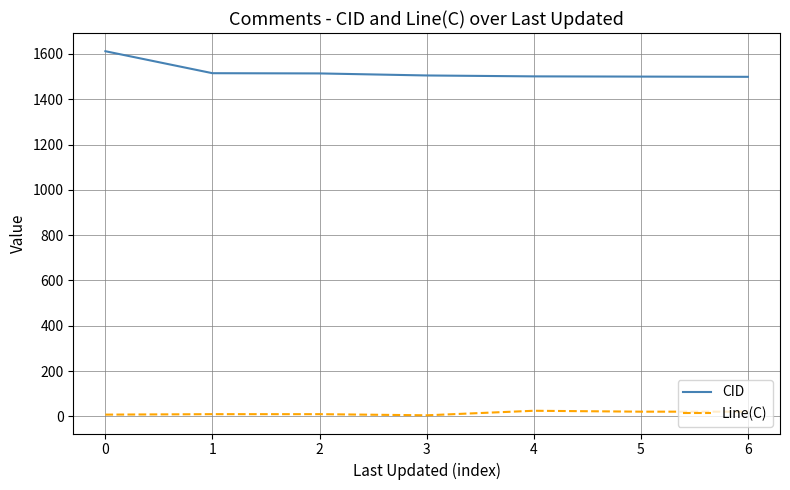

Which series has the widest spread of values?

CID